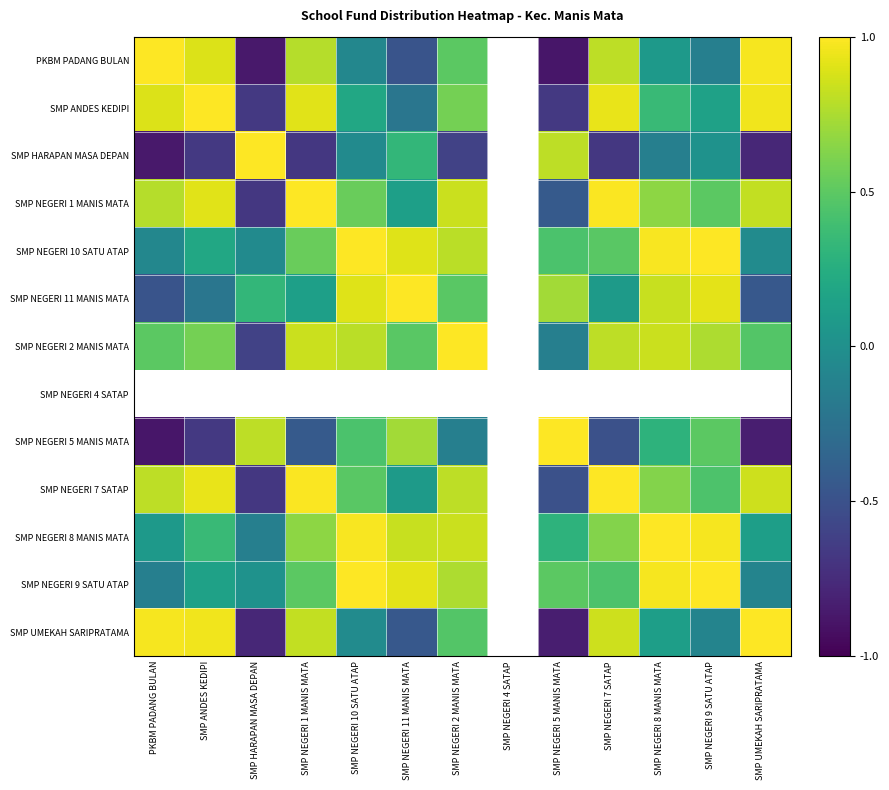

At how many categories does at least one series exceed 0?

12